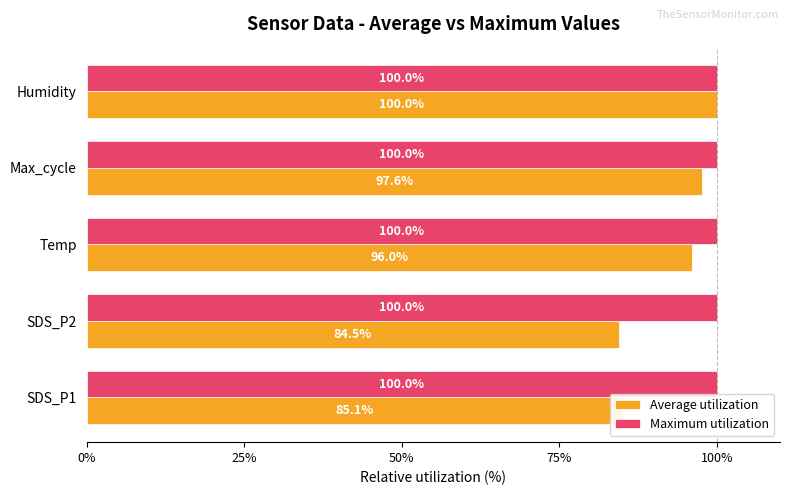

At which category is the sum across all series the highest?

Humidity